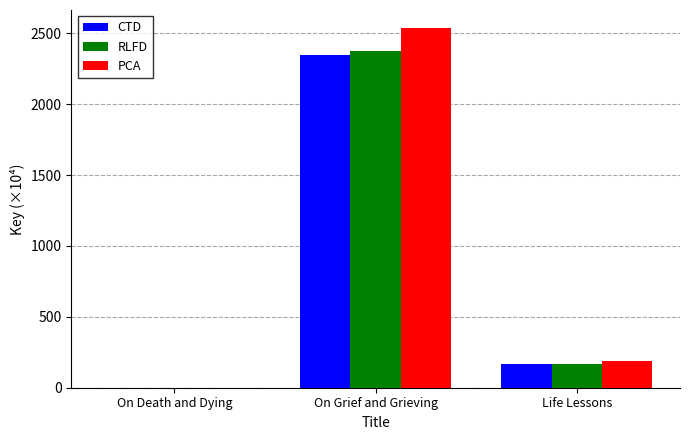

Which category has the highest value across all series?

On Grief and Grieving